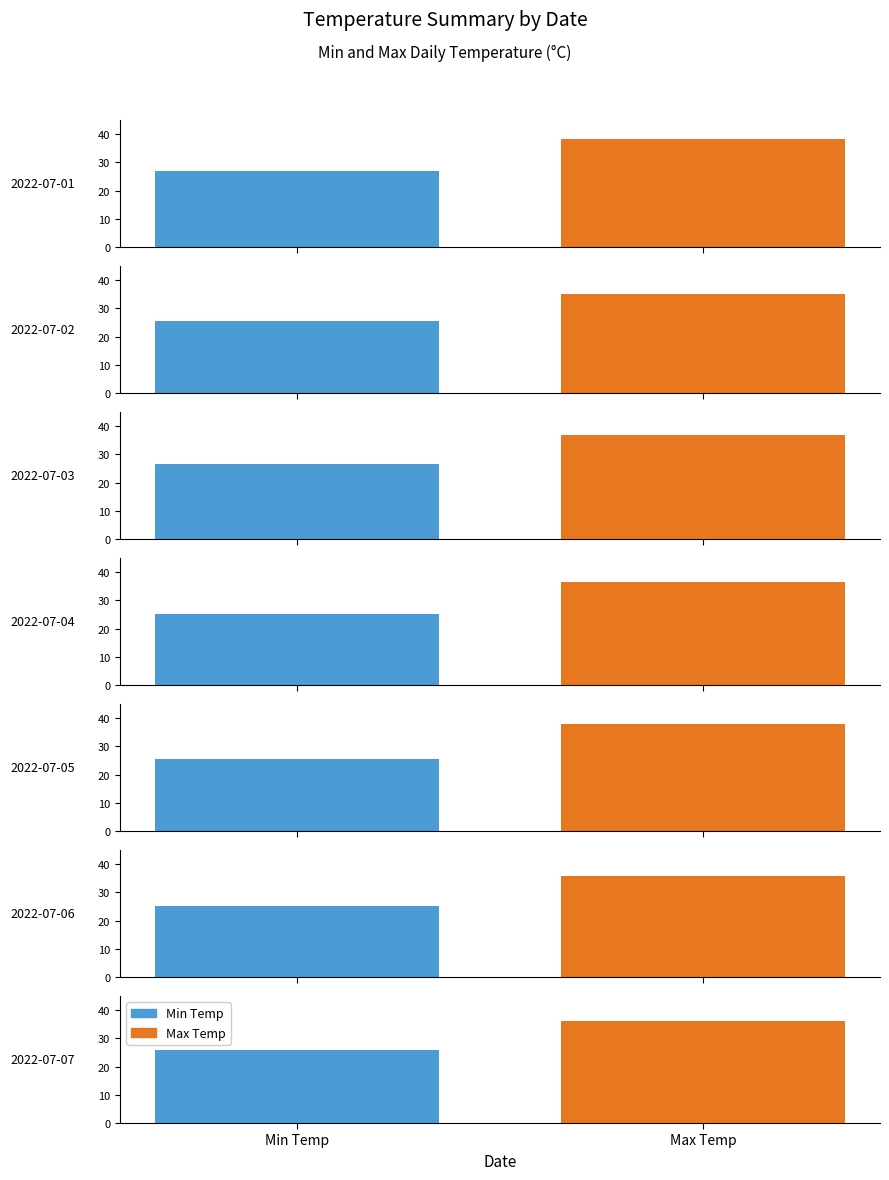

Rank the series by their maximum value, from highest to lowest.

Max Temp, Min Temp